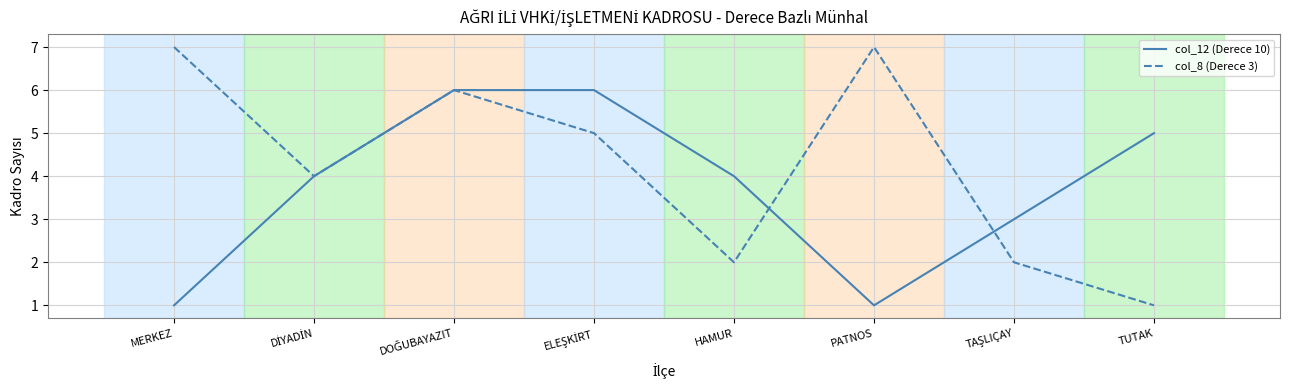

Rank the series by their average value, from highest to lowest.

col_8 (Derece 3), col_12 (Derece 10)